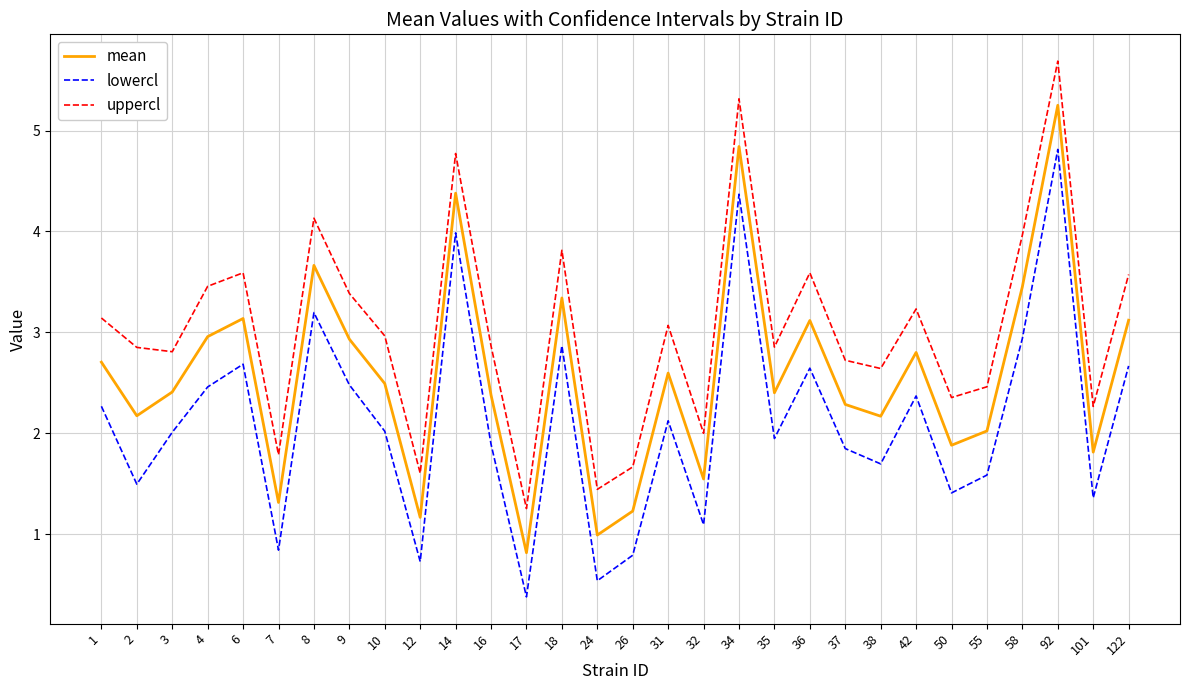

What is the lowest value of the uppercl series?

1.3